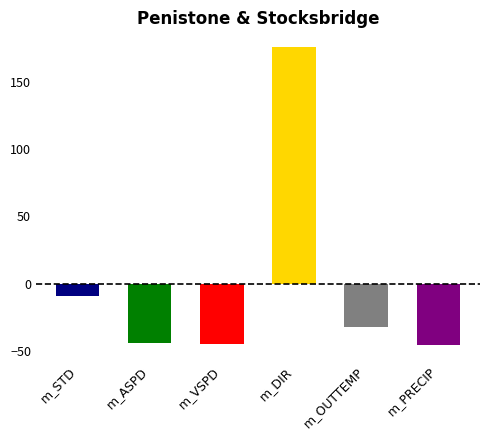

Between 04:00 and 09:00, which series saw the biggest shift?

m_DIR